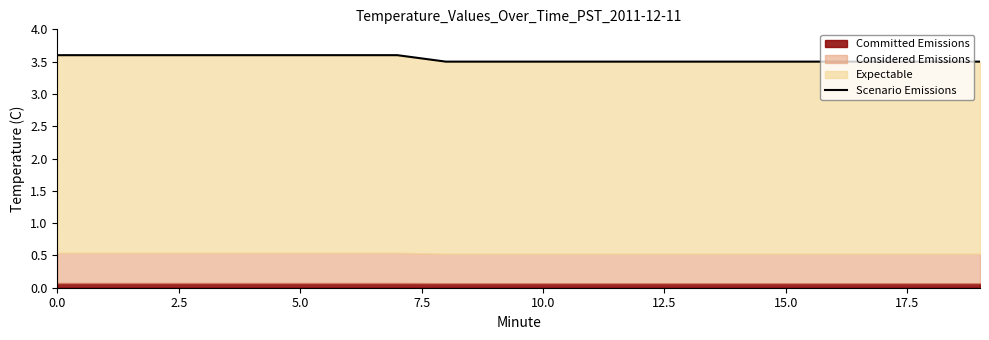

What is the approximate value at 19?

3.5